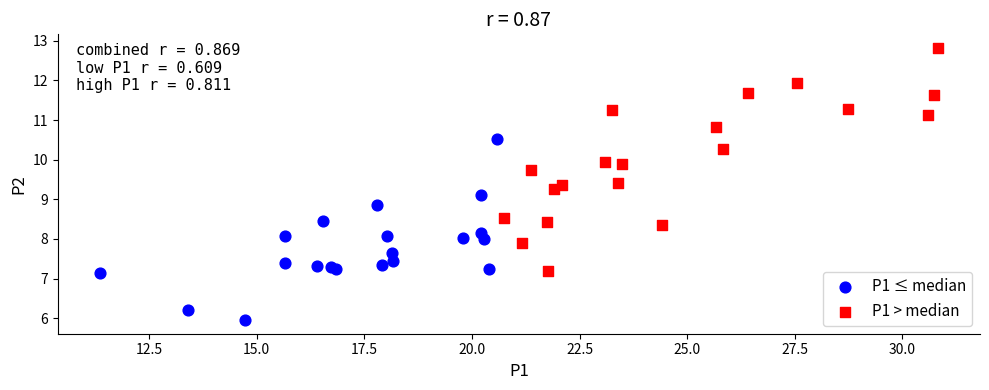

Which series has the largest Y range (max minus min)?

P1 > median